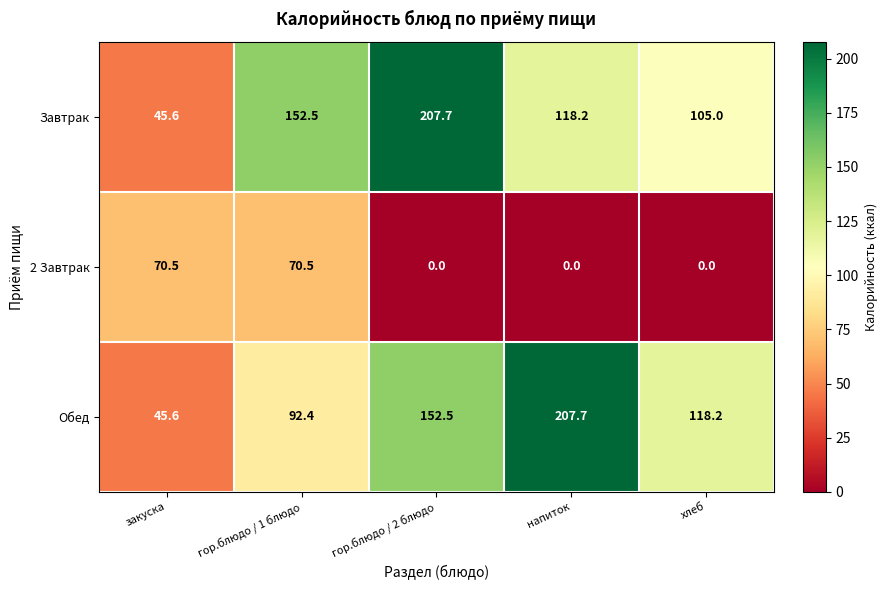

What is the total value across all series at напиток?

325.9